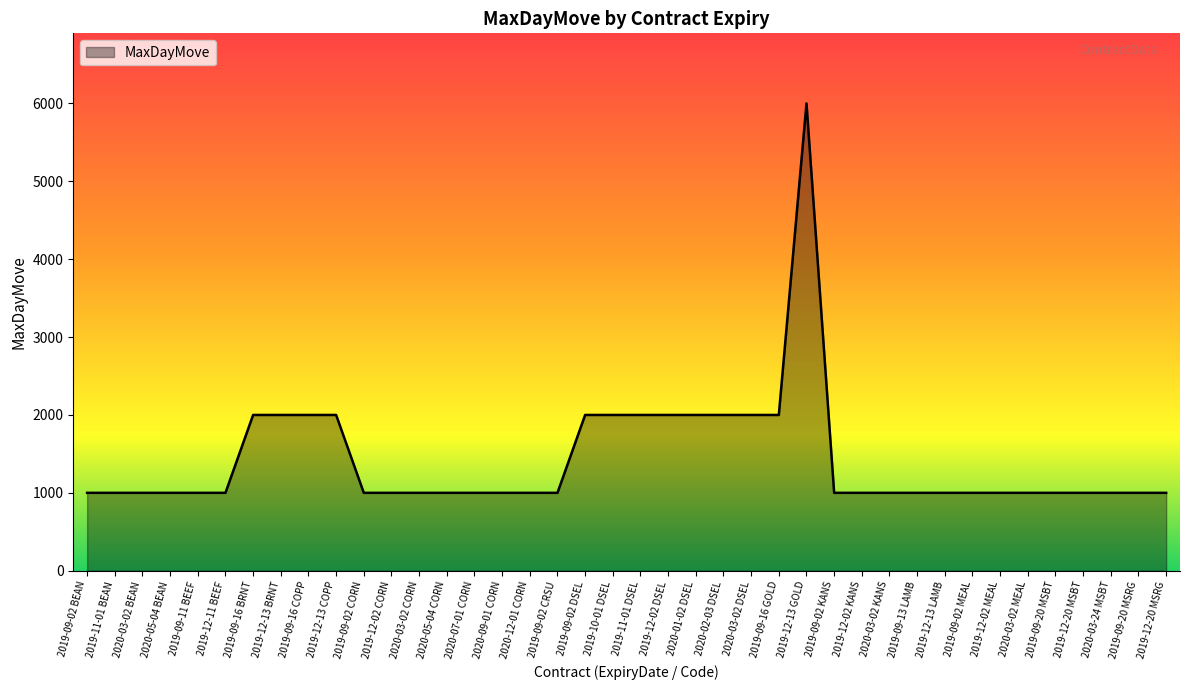

Reading right to left, list all the values displayed in this chart.

1000	1000	1000	1000	1000	1000	1000	1000	1000	1000	1000	1000	1000	6000	2000	2000	2000	2000	2000	2000	2000	2000	1000	1000	1000	1000	1000	1000	1000	1000	2000	2000	2000	2000	1000	1000	1000	1000	1000	1000